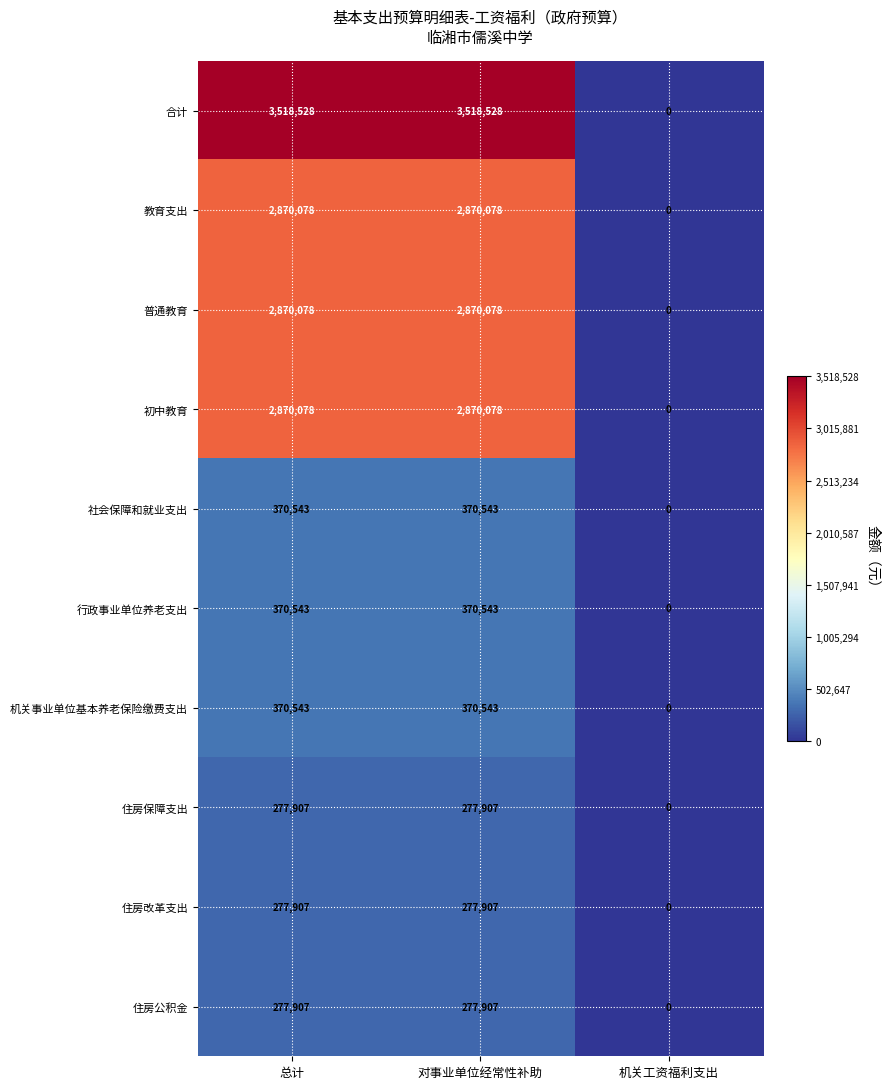

Which series has the largest total across all categories?

合计